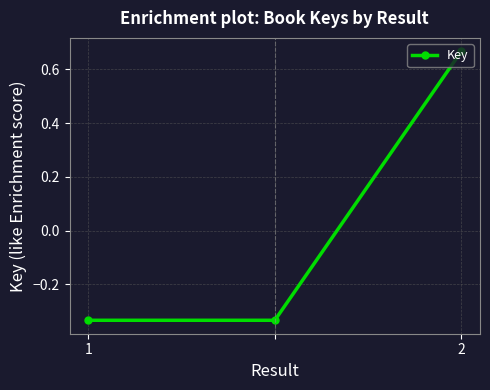

How many lines are shown in the chart?

1